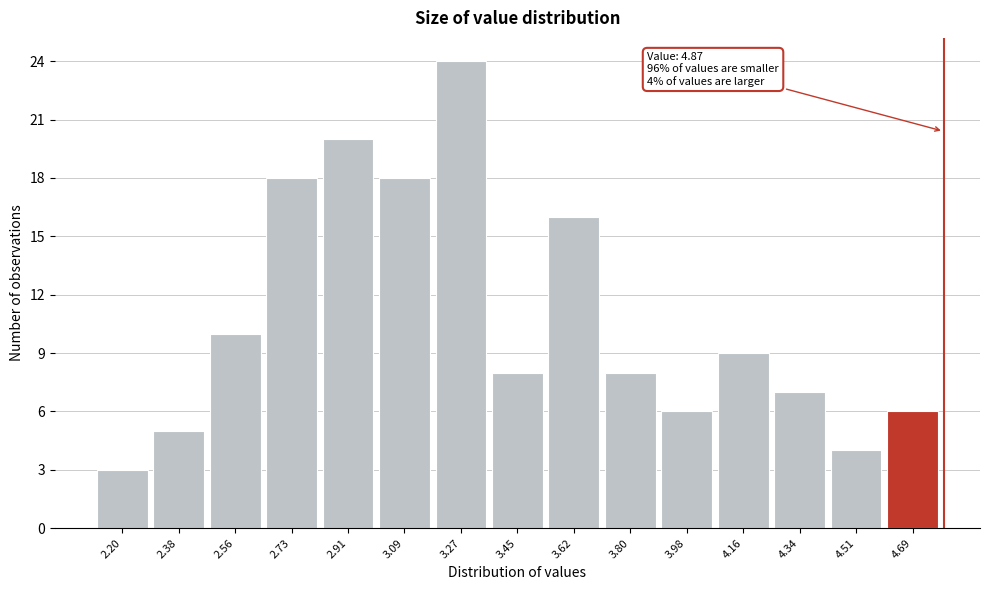

Reading left to right, what are all the values shown in this chart?

2.20=3	2.38=5	2.56=10	2.73=18	2.91=20	3.09=18	3.27=24	3.45=8	3.62=16	3.80=8	3.98=6	4.16=9	4.34=7	4.51=4	4.69=6